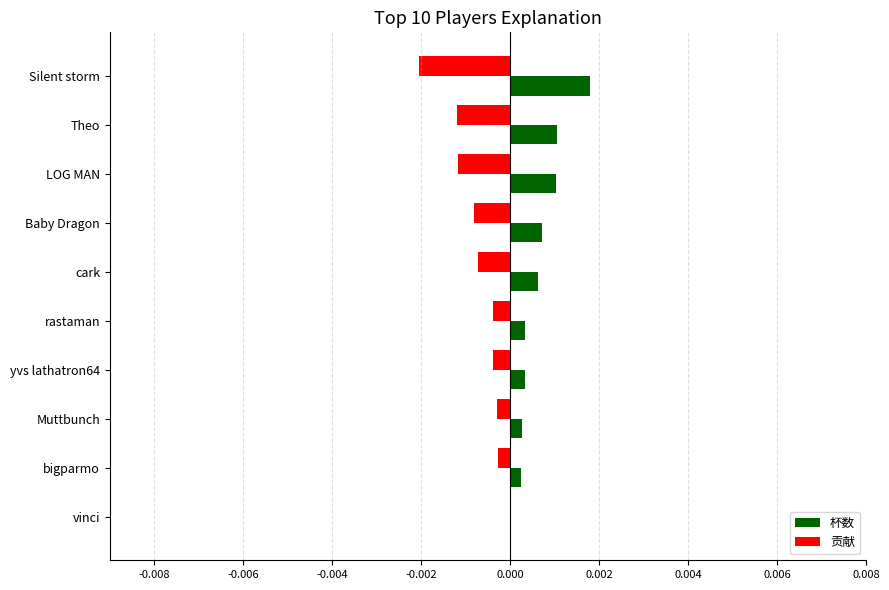

Which label corresponds to the largest value in the chart?

Silent storm